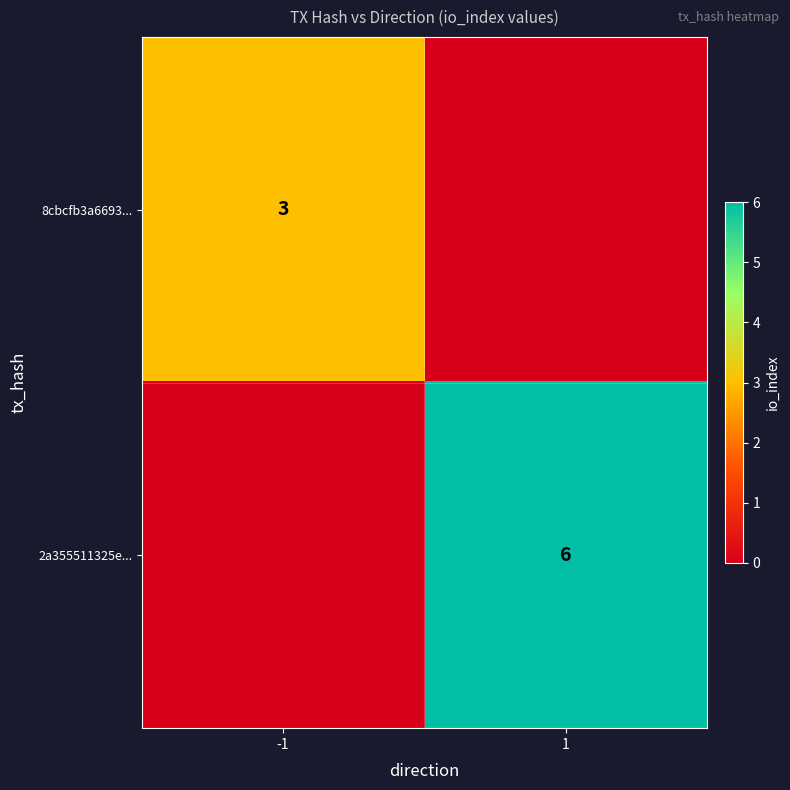

Is it true that 8cbcfb3a6693... equals 3 at -1?

True